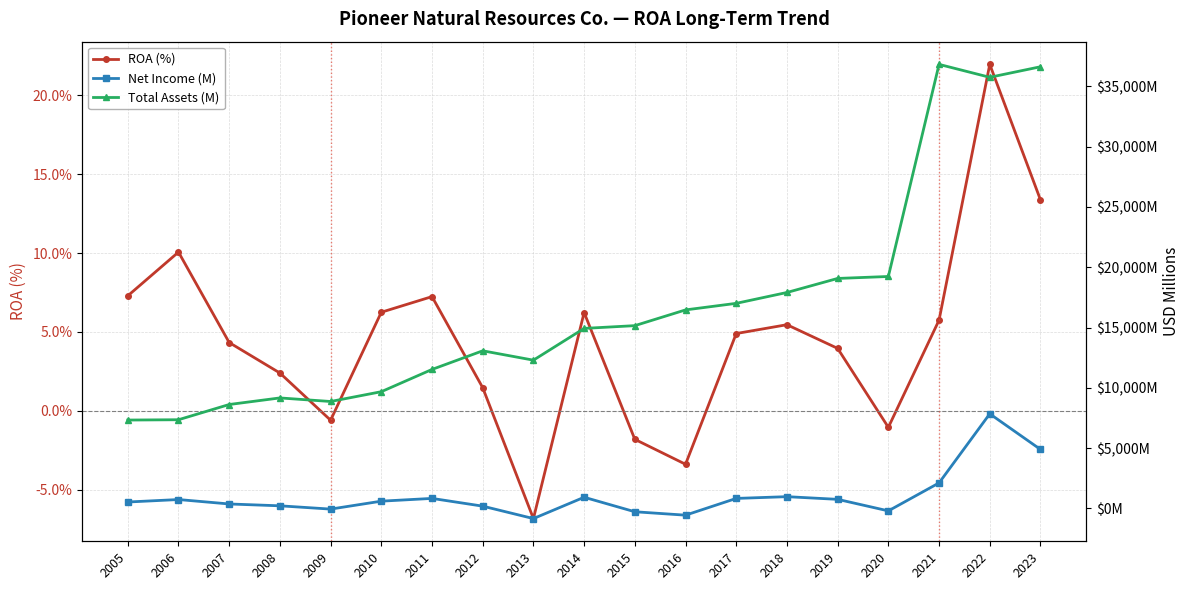

Read the Net Income (M) value at 2014.

930.0